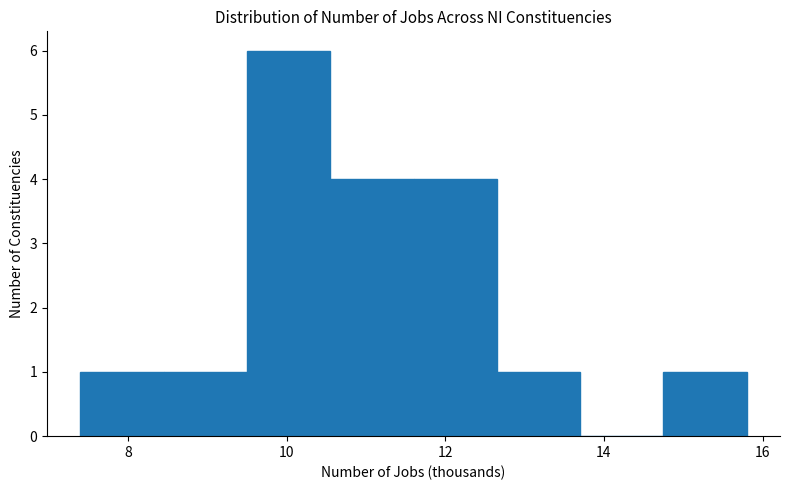

Reading left to right, transcribe this chart: for each bar, give the range it covers on the x-axis and its height. Neither the bar edges nor the heights are printed on the chart, so give them approximately, as read against the axes.

7.40 to 8.45: 1
8.45 to 9.50: 1
9.50 to 10.55: 6
10.55 to 11.60: 4
11.60 to 12.65: 4
12.65 to 13.70: 1
13.70 to 14.75: 0
14.75 to 15.80: 1